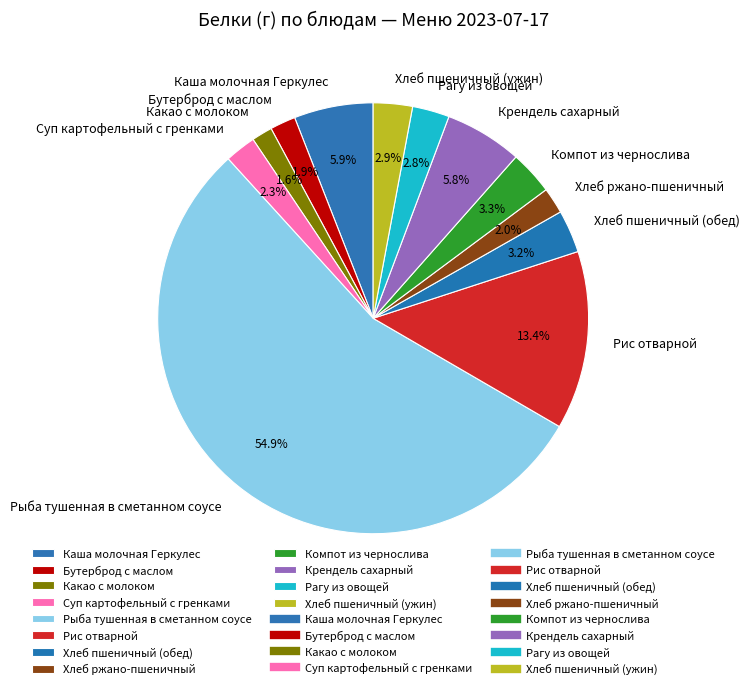

To the nearest percent, what is the difference between the Хлеб ржано-пшеничный and Рыба тушенная в сметанном соусе slice percentages?

53%